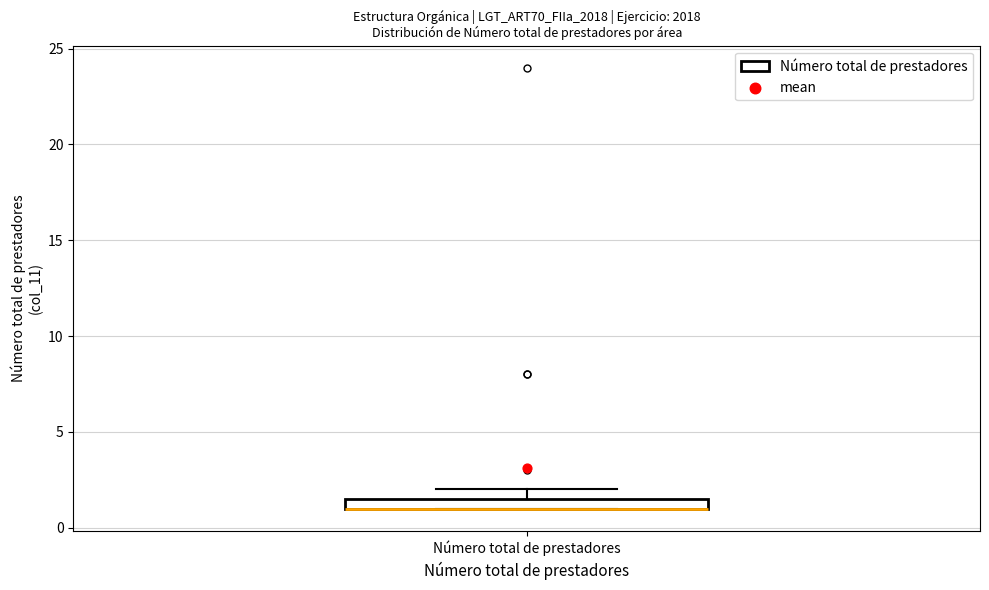

Where is the upper edge of the box for Número total de prestadores on the y-axis? The values are not printed on the chart, so give them approximately, as read against the axis.

1.5